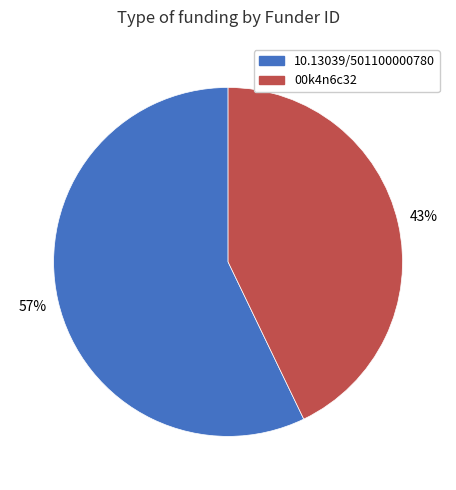

What is the ratio of the value at 10.13039/501100000780 to the value at 00k4n6c32?

1.3